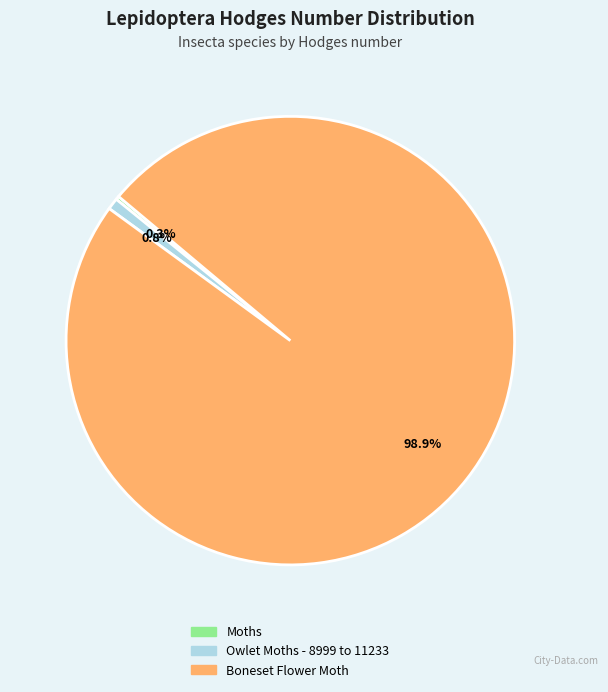

Which category accounts for the majority?

Boneset Flower Moth